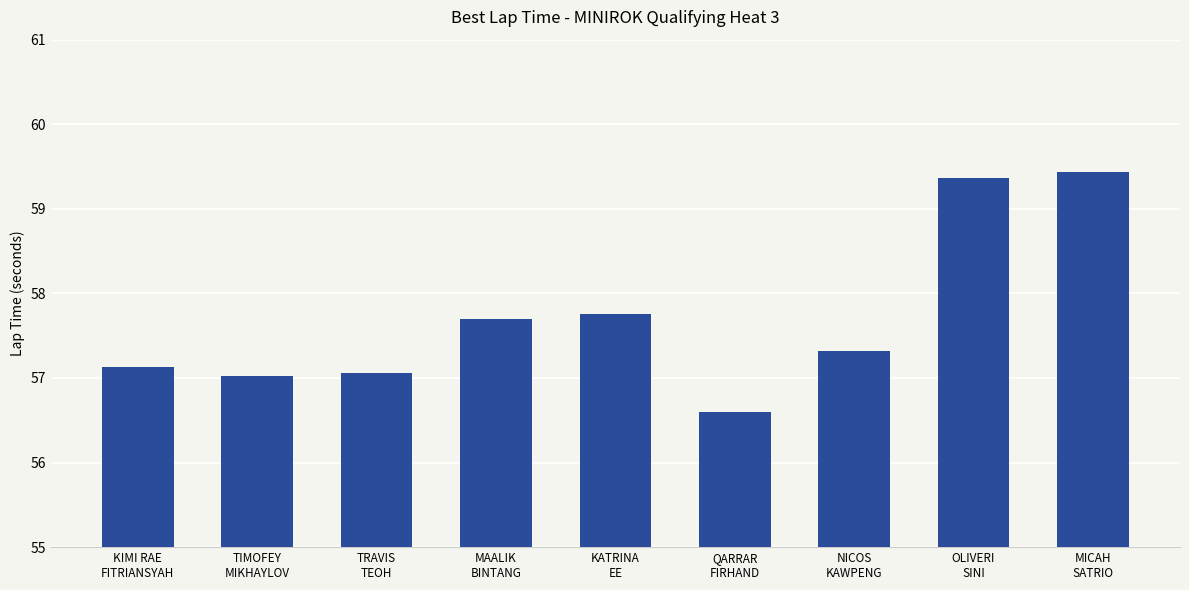

Reading left to right, extract all data points from this chart.

57.1	57.0	57.1	57.7	57.8	56.6	57.3	59.4	59.4